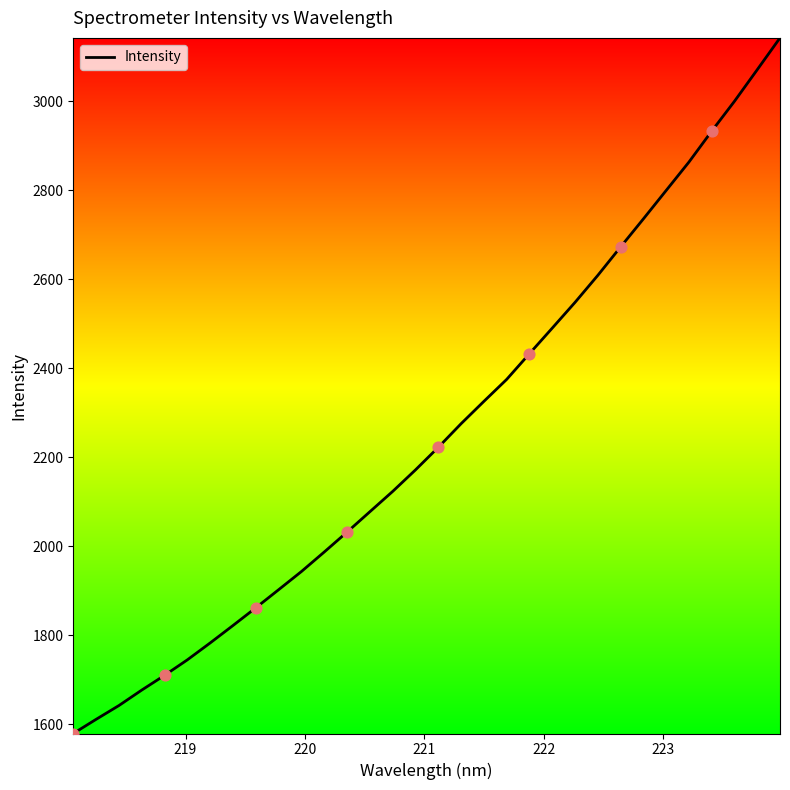

What is the difference between the maximum and minimum values?

1563.0